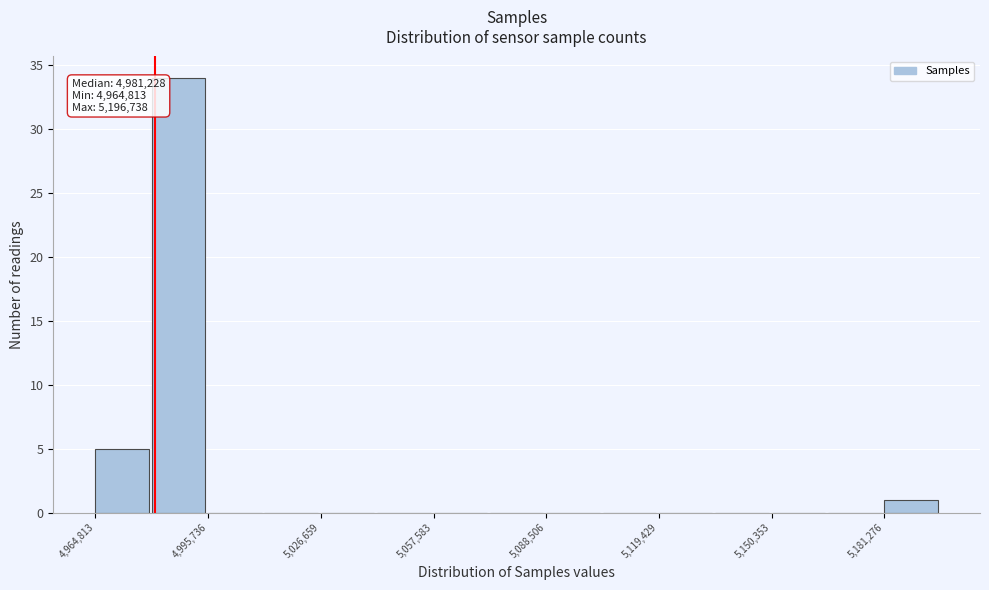

Read against the x-axis, roughly where is the centre of the tallest bar?

4990000